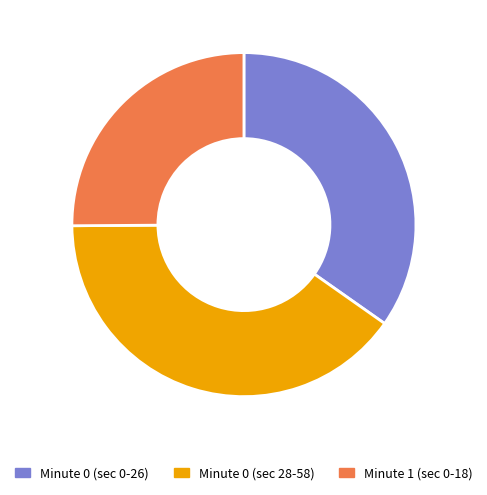

Is there a majority slice in this chart?

No